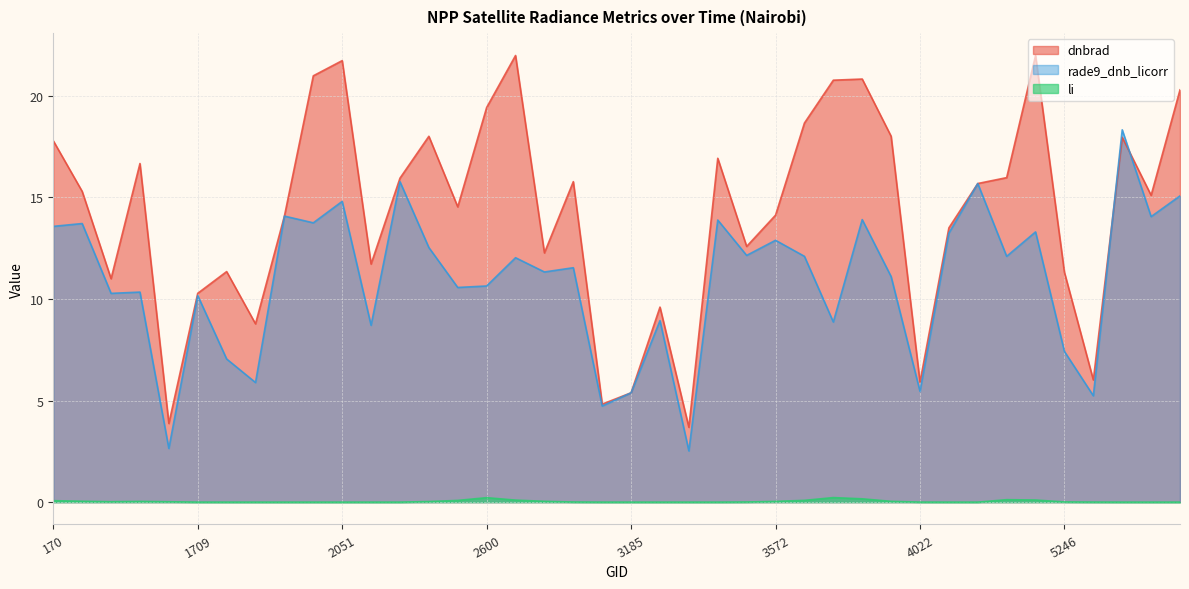

The rade9_dnb_licorr series shows 11.5 at 2834. True or false?

True